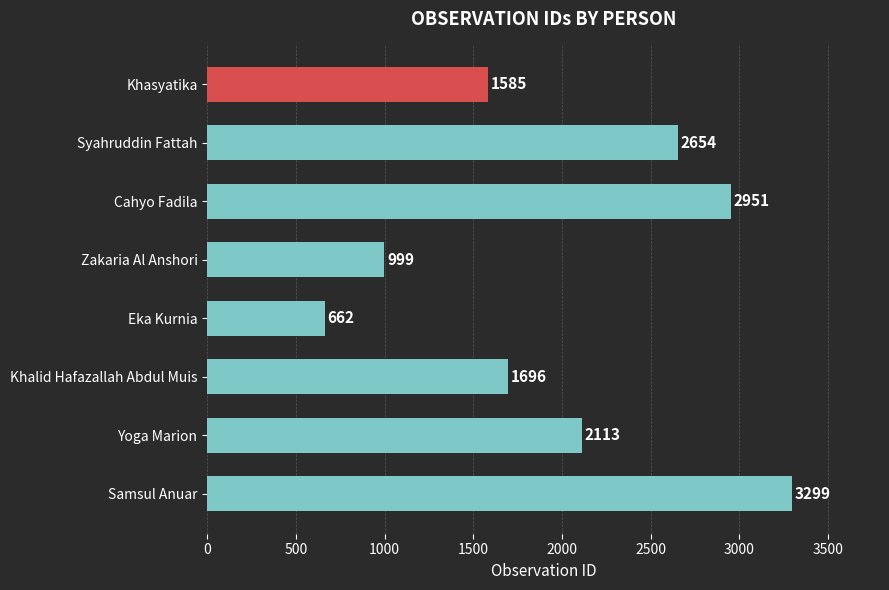

Which has a higher value, Yoga Marion or Zakaria Al Anshori?

Yoga Marion